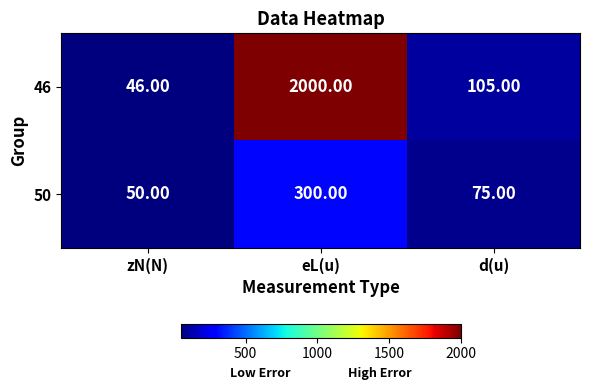

Between eL(u) and d(u), which series saw the biggest shift?

46